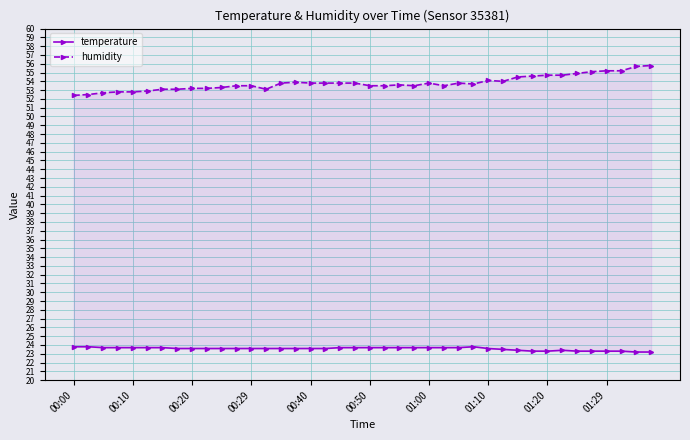

Which series changed the most between 11 and 30?

humidity